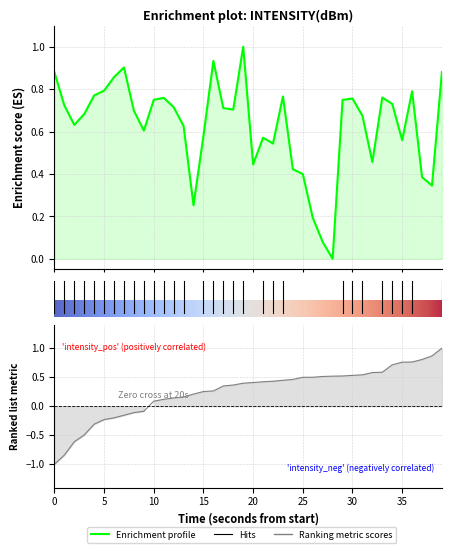

What is the difference between the maximum and minimum values?

1.0